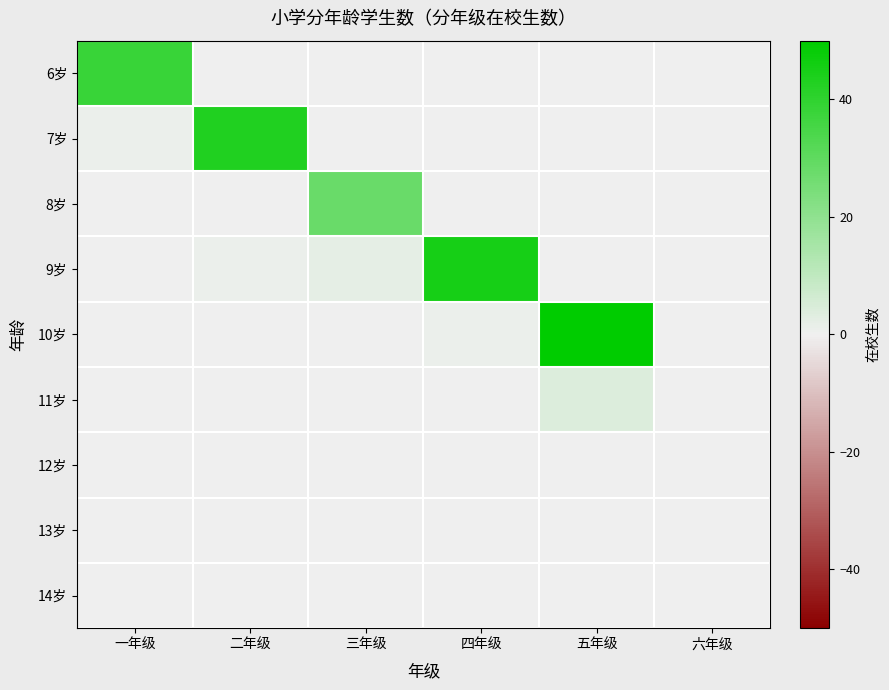

Between 五年级 and 三年级, which is larger?

五年级